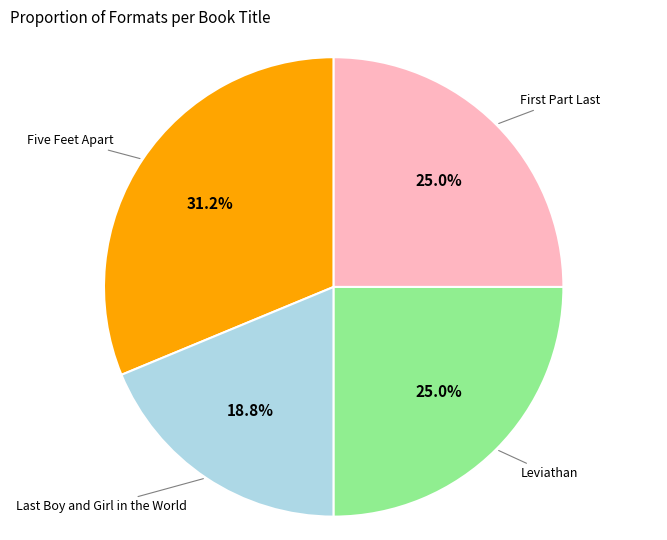

How many segments does this pie chart have?

4